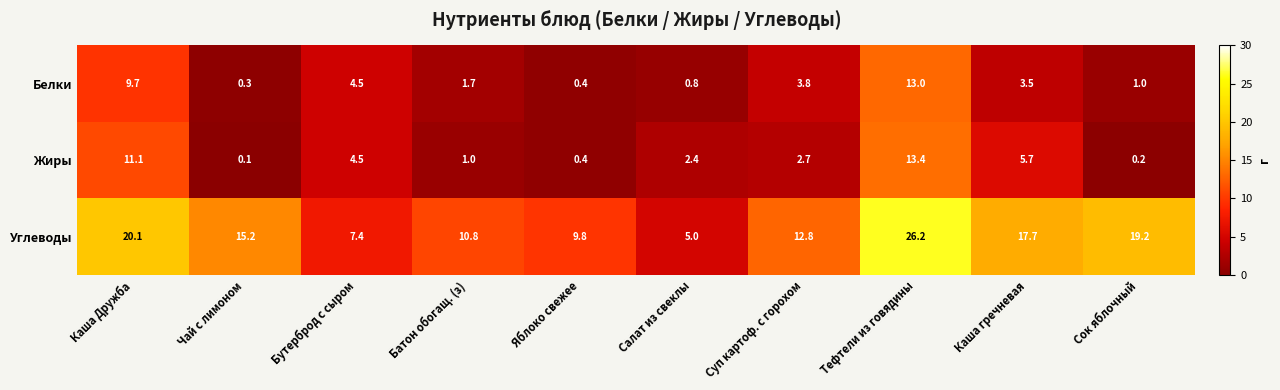

What is the difference between the highest and lowest values at Каша Дружба?

10.4